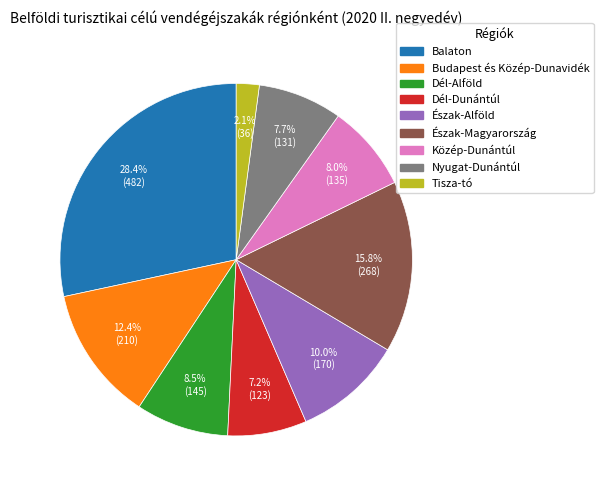

Does Nyugat-Dunántúl represent more than half of the total?

No